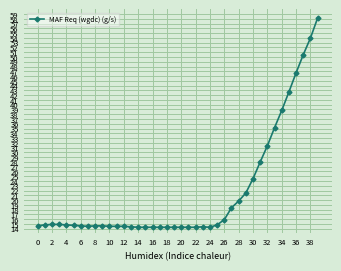

What is the difference between the maximum and second lowest values?

43.9